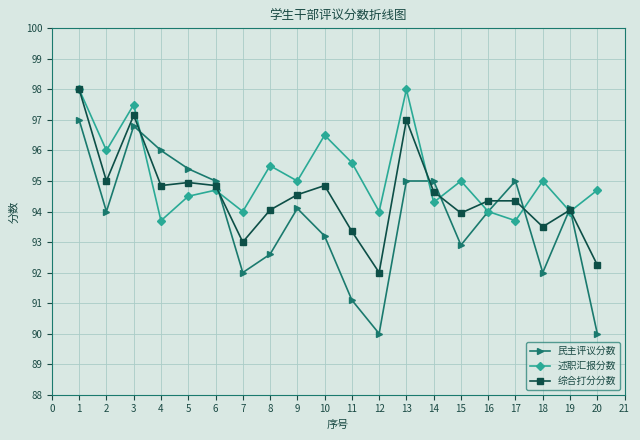

At 2, list the series in order from largest to smallest.

述职汇报分数, 综合打分分数, 民主评议分数